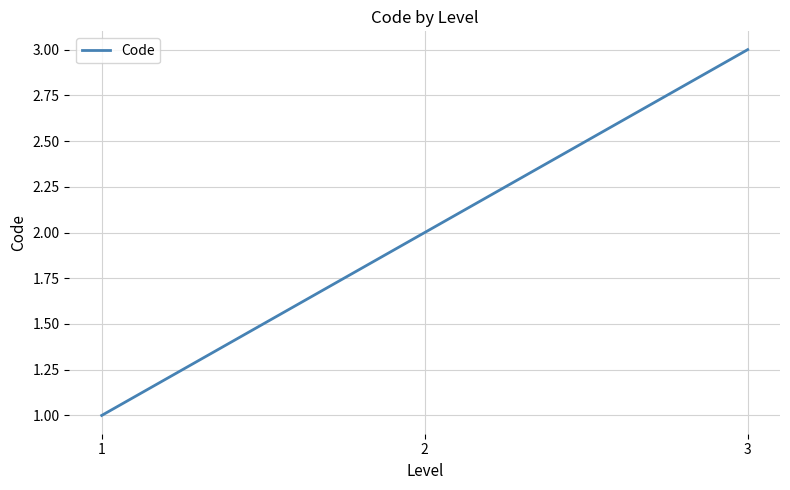

Rank the categories by value from highest to lowest.

3, 2, 1